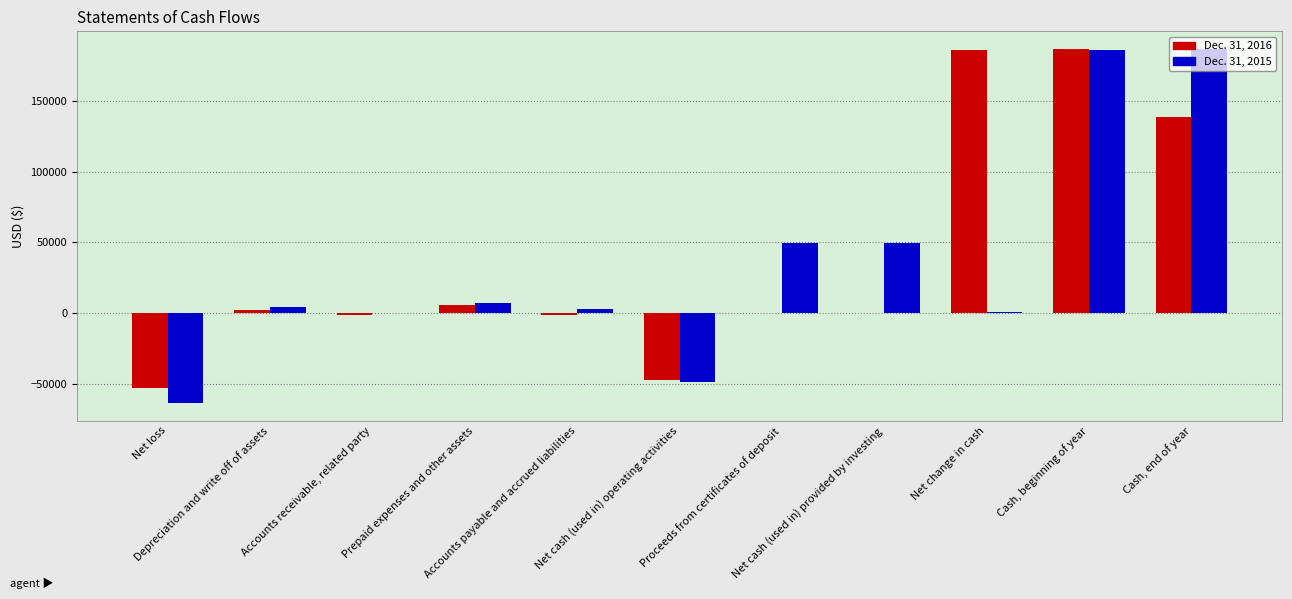

Rank the series by their average value, from highest to lowest.

Dec. 31, 2016, Dec. 31, 2015